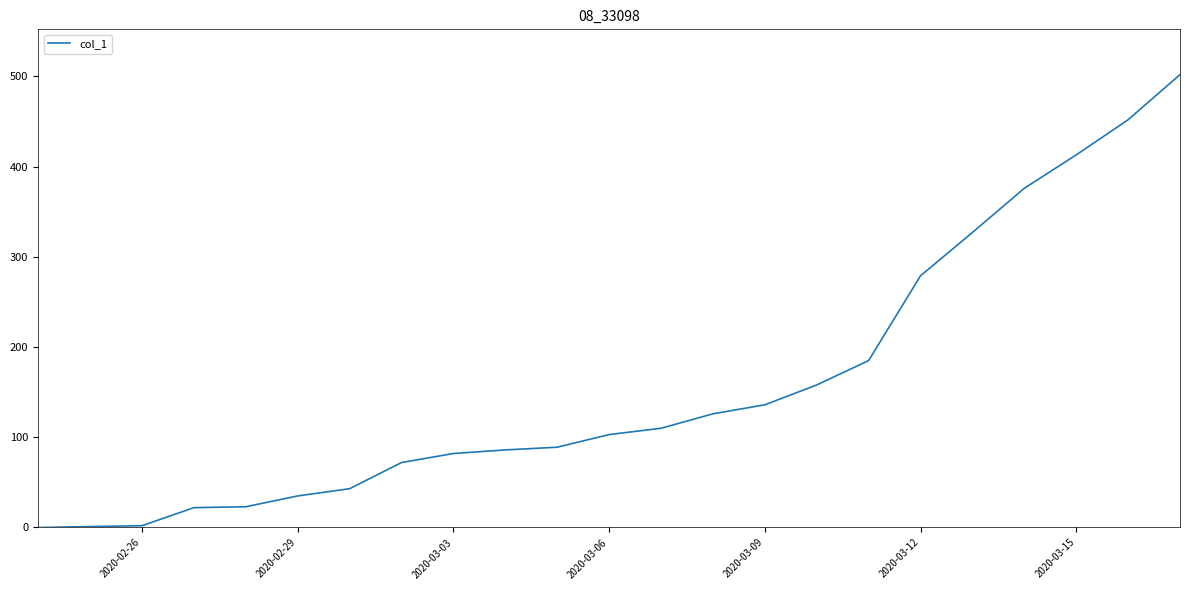

Count the number of data series in this chart.

1